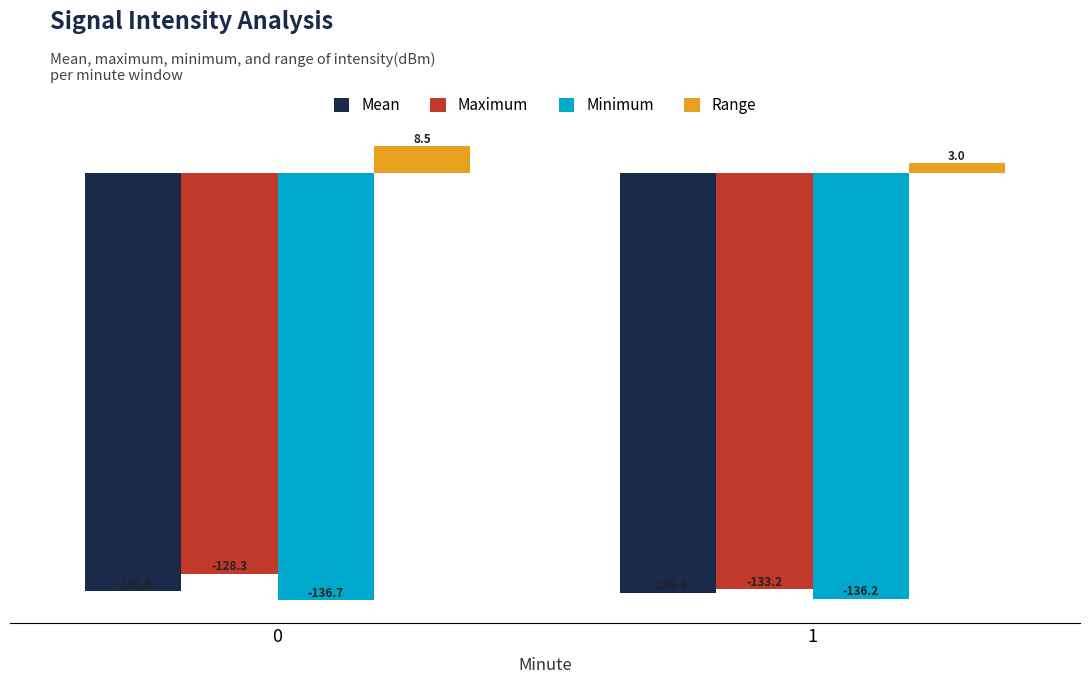

Which series has the largest total across all categories?

Range